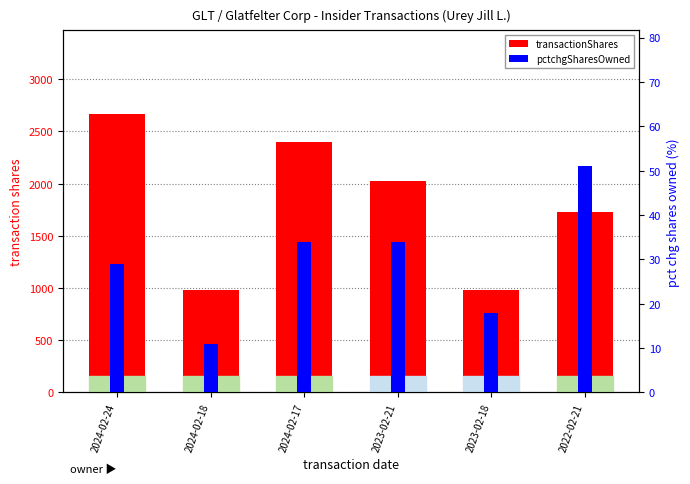

At which label is pctchgSharesOwned closest to 31?

2024-02-24